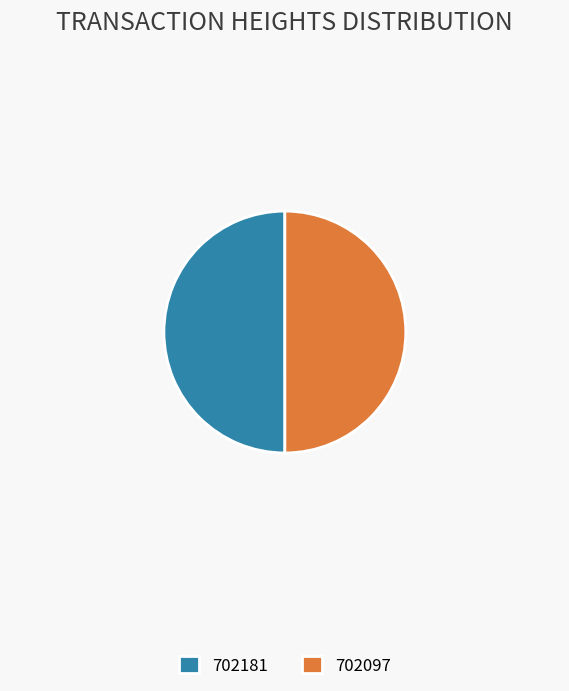

Combined, do 702181 and 702097 account for over 50%?

Yes